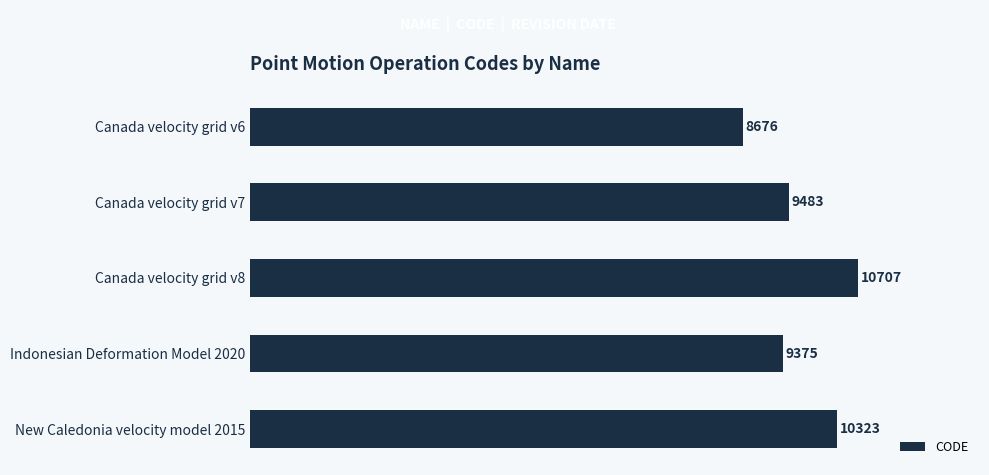

Between Canada velocity grid v6 and Indonesian Deformation Model 2020, which is larger?

Indonesian Deformation Model 2020